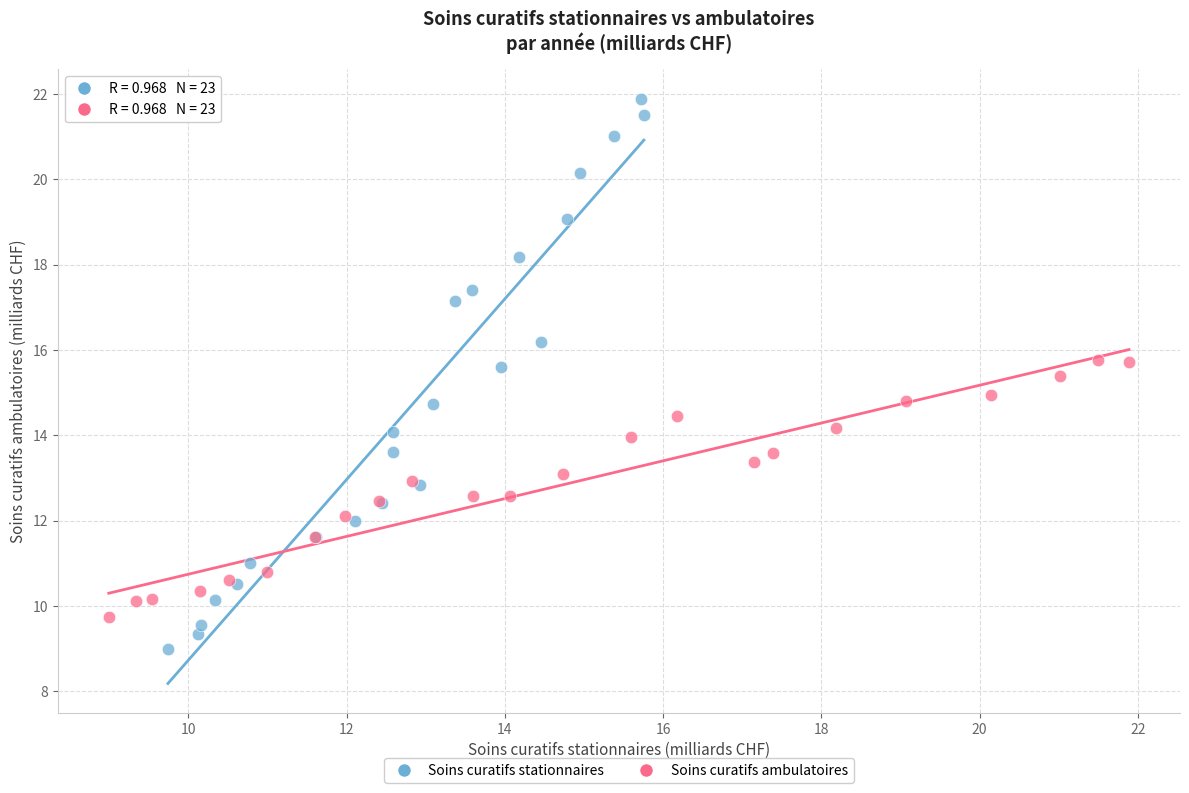

Which series reaches the minimum Y coordinate?

Soins curatifs stationnaires